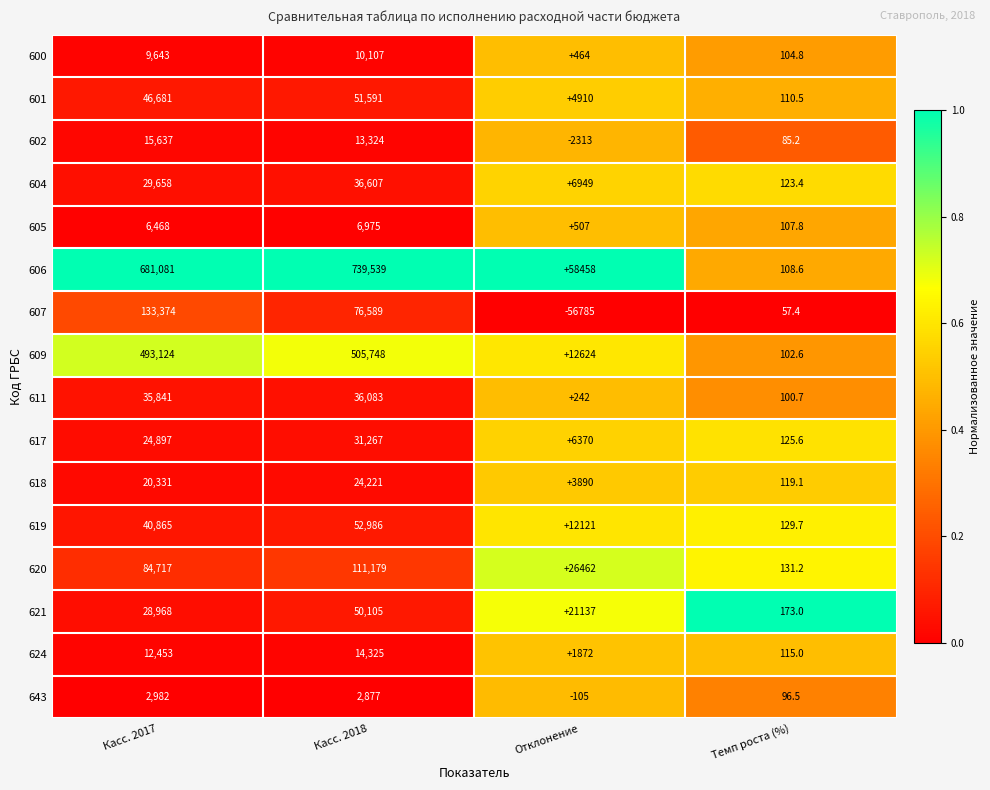

The value of 605 at Отклонение is 684.6. True or false?

False